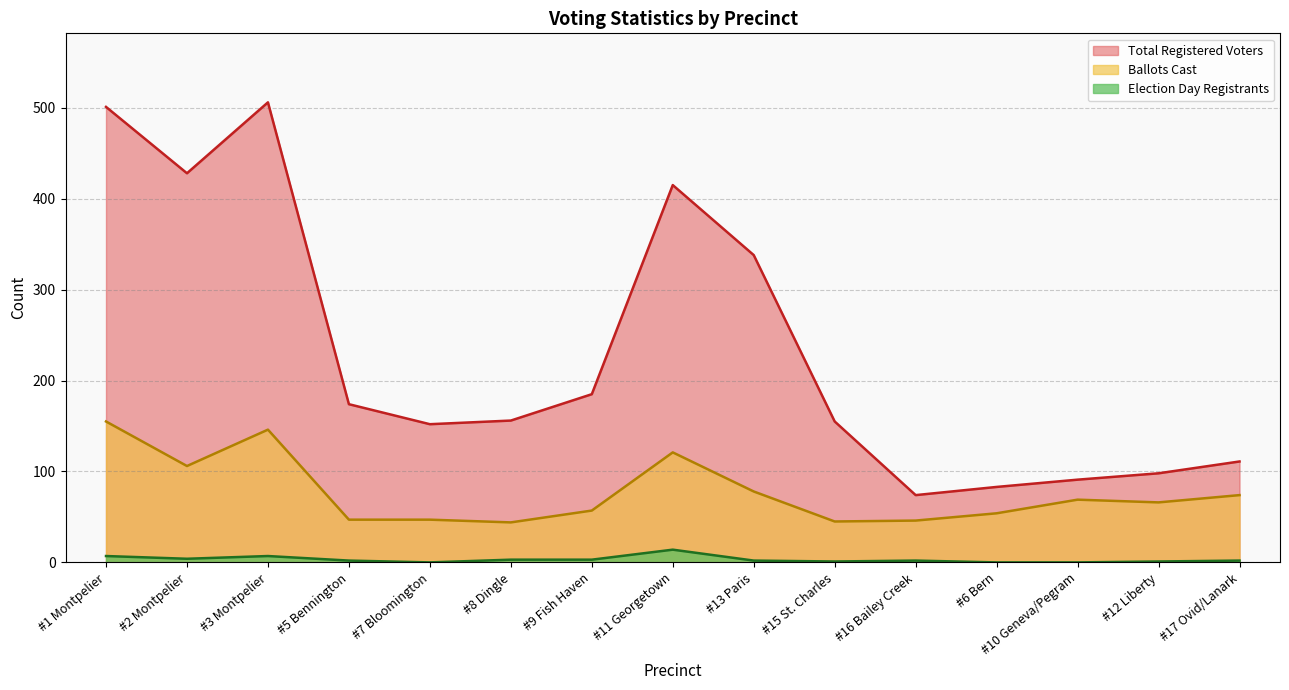

How many values in Election Day Registrants are above zero?

12